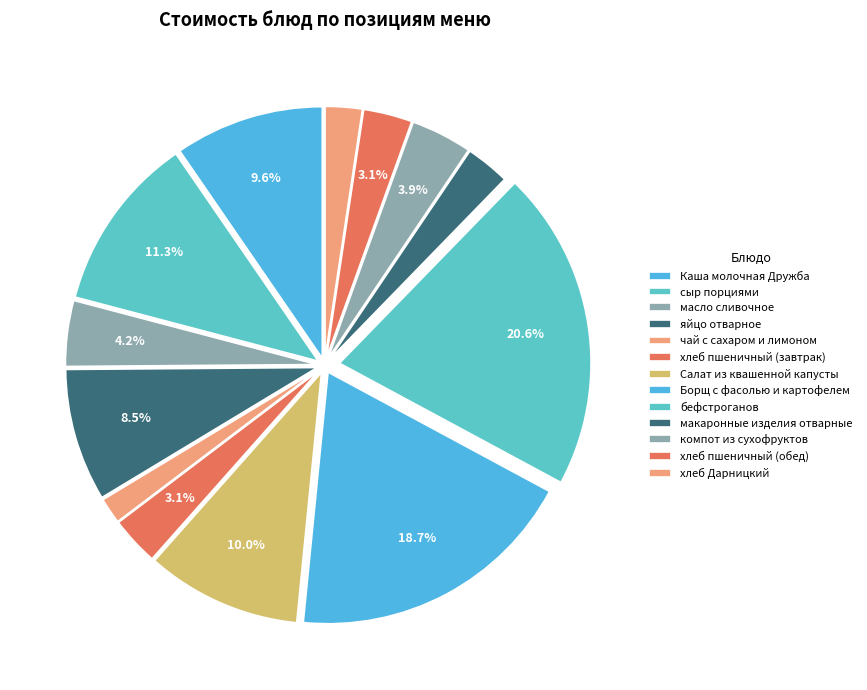

How many slices are in this pie chart?

13